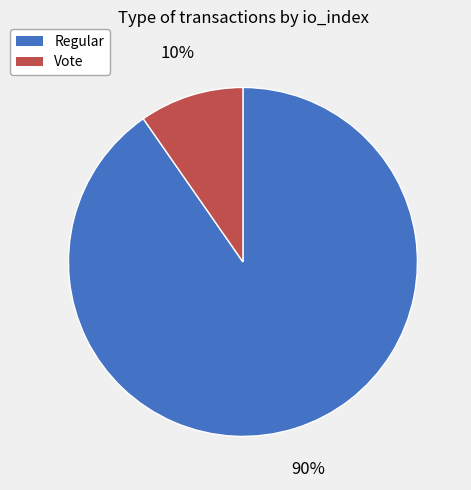

How many slices are in this pie chart?

2